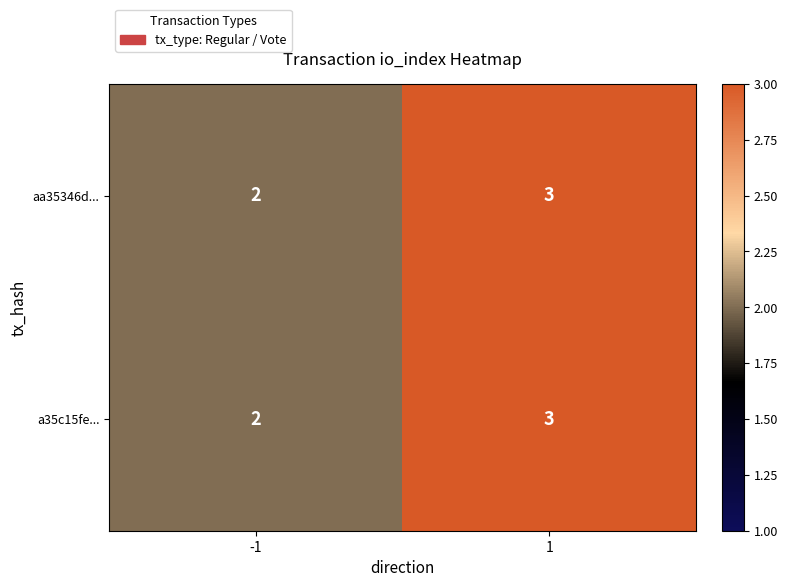

What is the sum of the a35c15fe... values at 1 and -1?

5